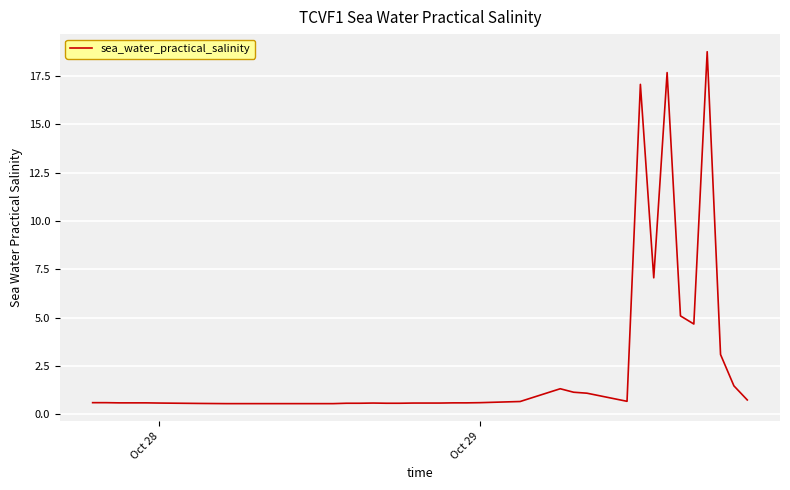

What is the difference between the maximum and minimum values?

18.2